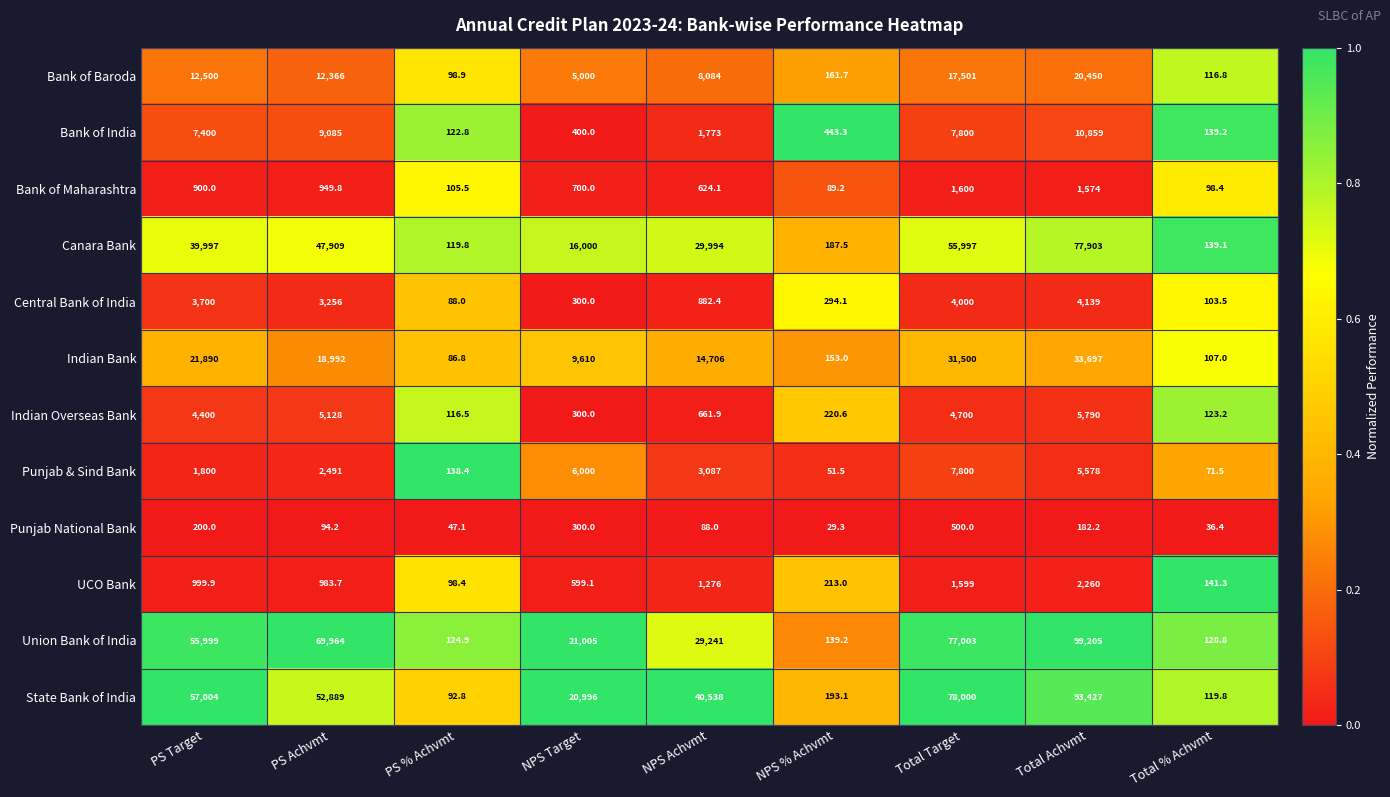

Where is Bank of Baroda nearest to the value 10274?

PS Achvmt